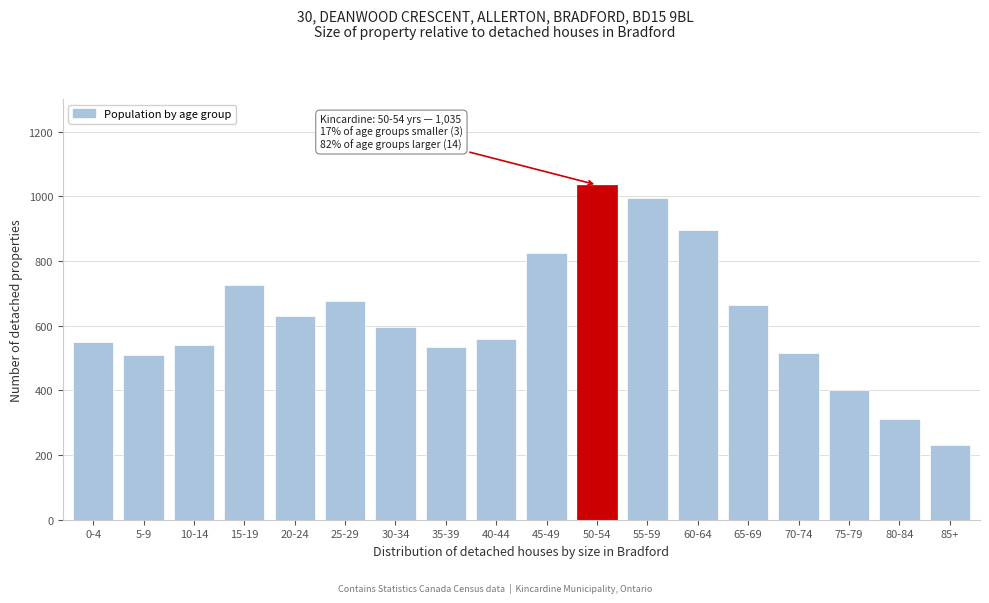

The value at 55-59 is 995. True or false?

True